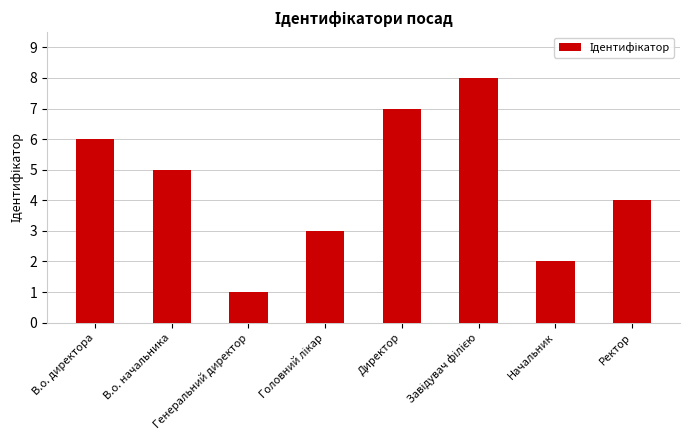

What position from the right is Генеральний директор?

6